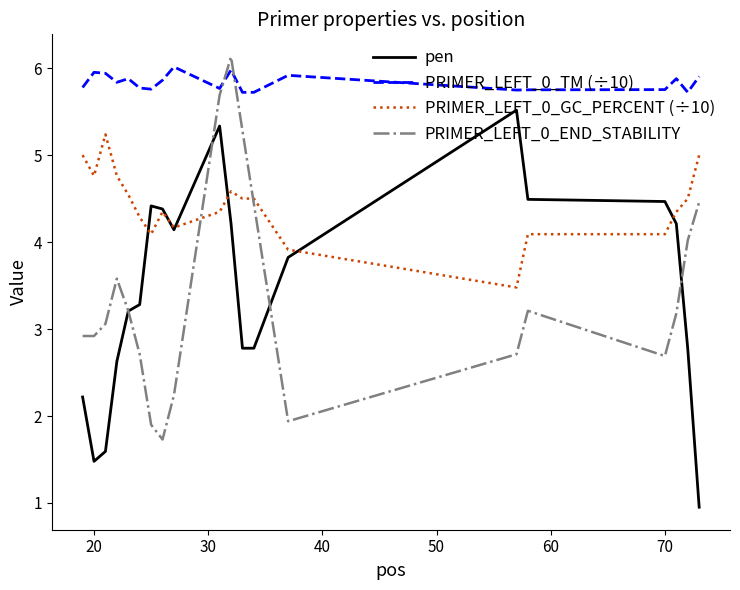

Count the number of data series in this chart.

4